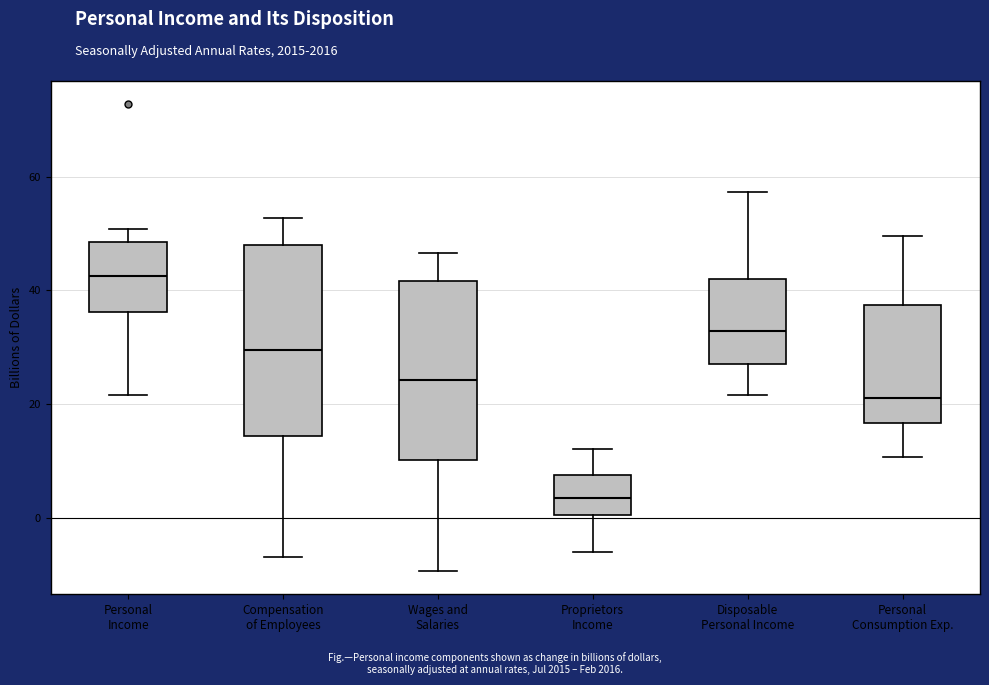

Which box is the tallest, from its lower edge to its upper edge?

Compensation of Employees